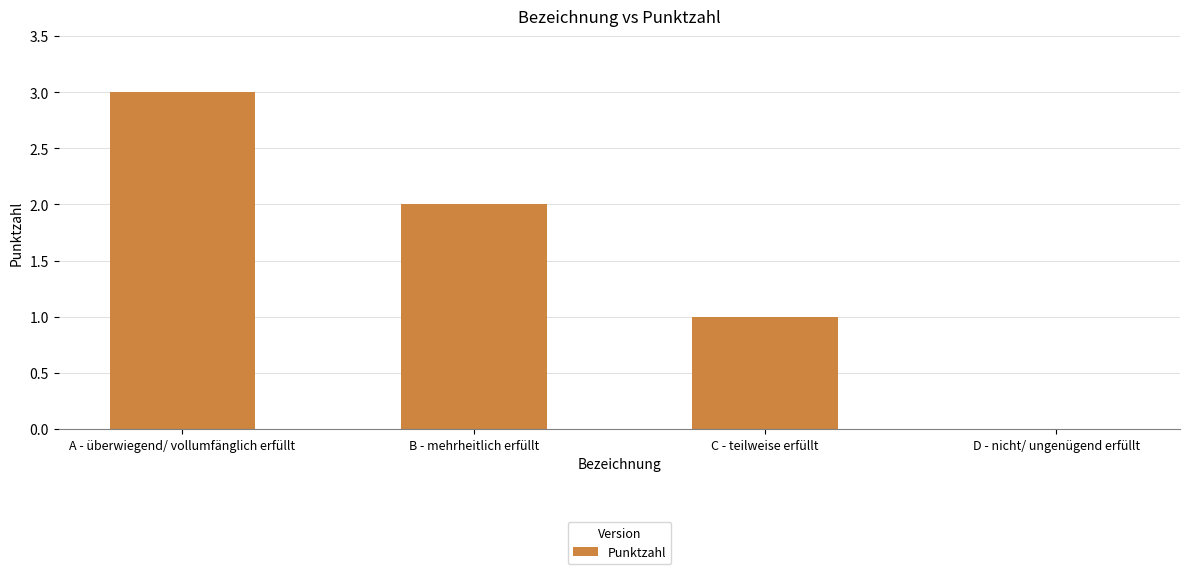

What is the sum of all values?

6